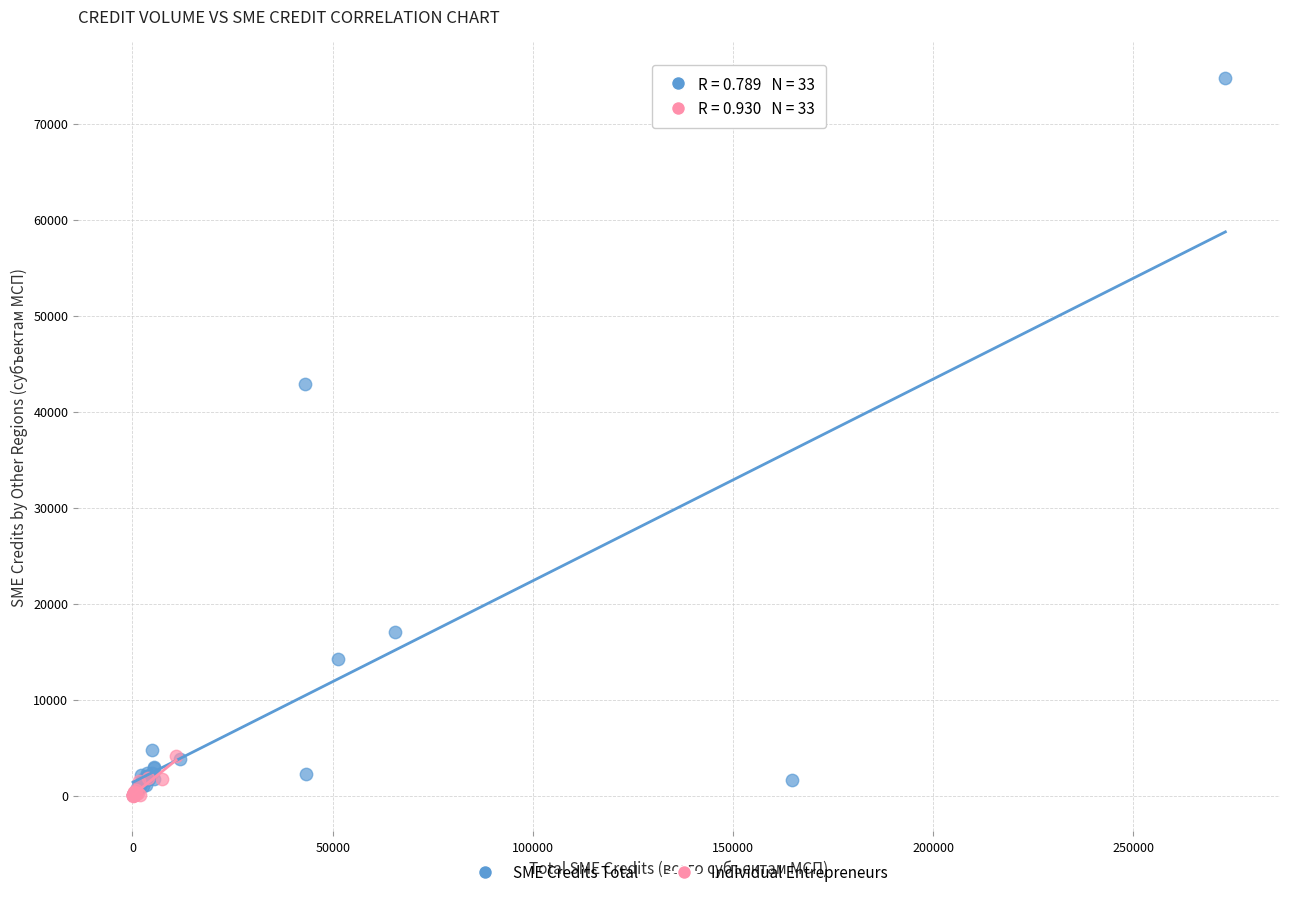

Which series reaches the maximum Y coordinate?

SME Credits Total